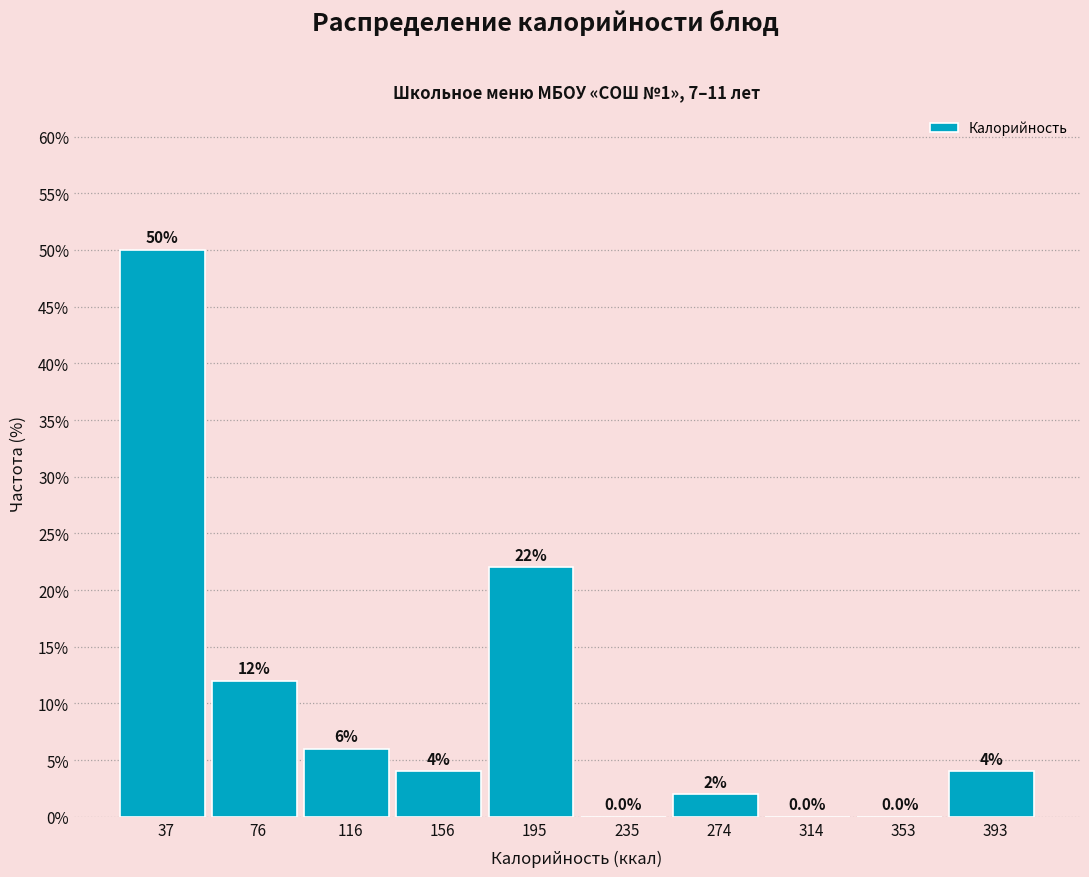

Reading left to right, extract all data points from this chart.

37=50	76=12	116=6	156=4	195=22	235=0	274=2	314=0	353=0	393=4